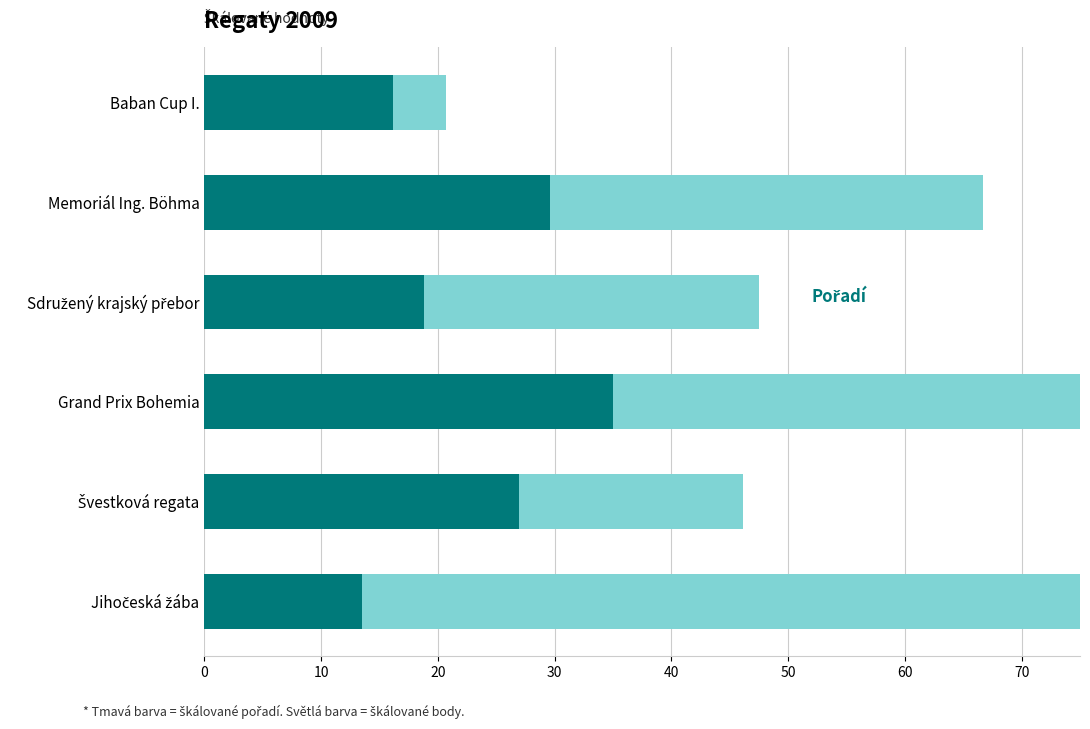

True or false: Pořadí has a value of 16.2 at Baban Cup I..

True